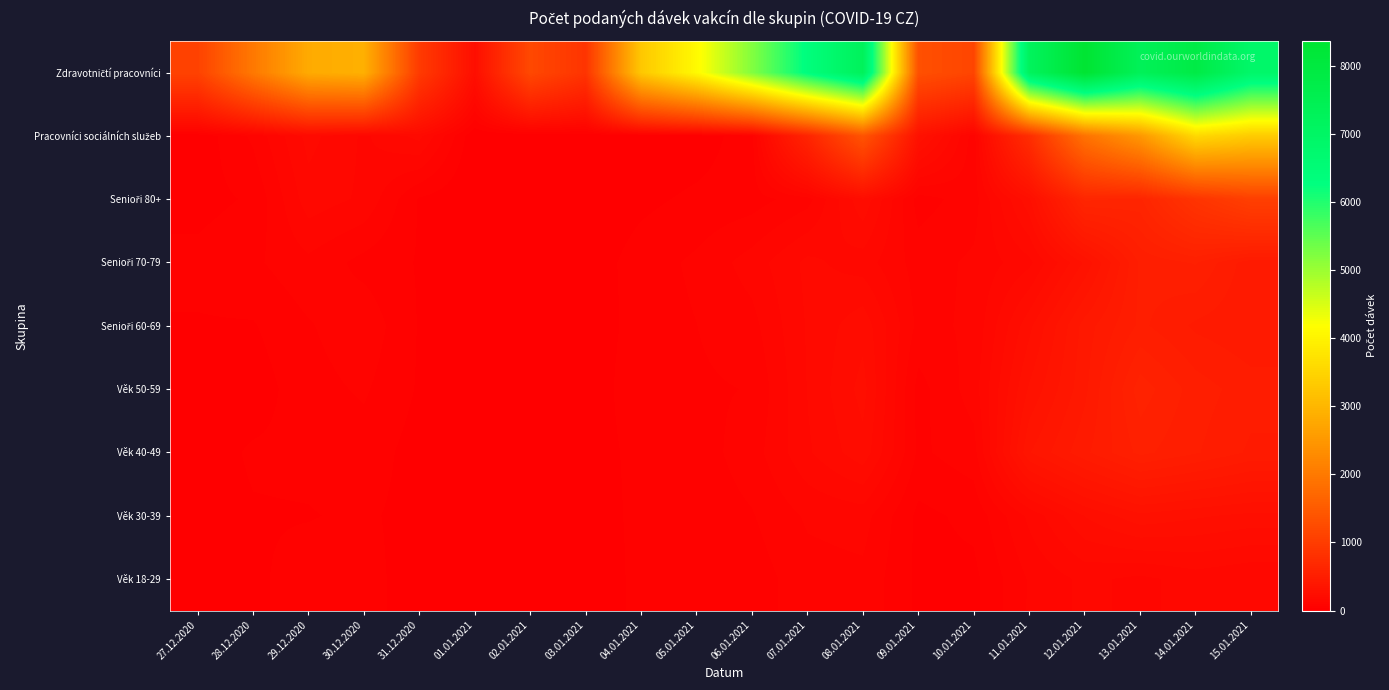

At how many categories does at least one series exceed 7861?

1